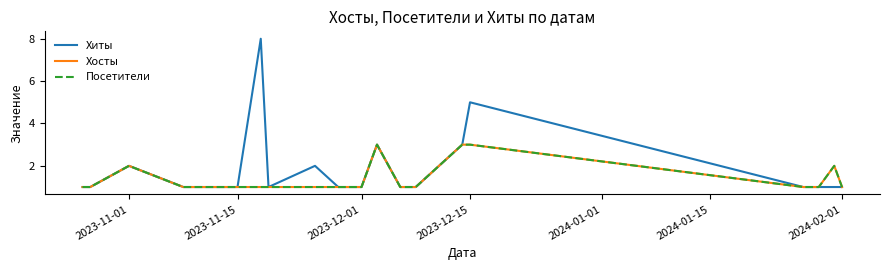

What is the average value of the Хосты series?

1